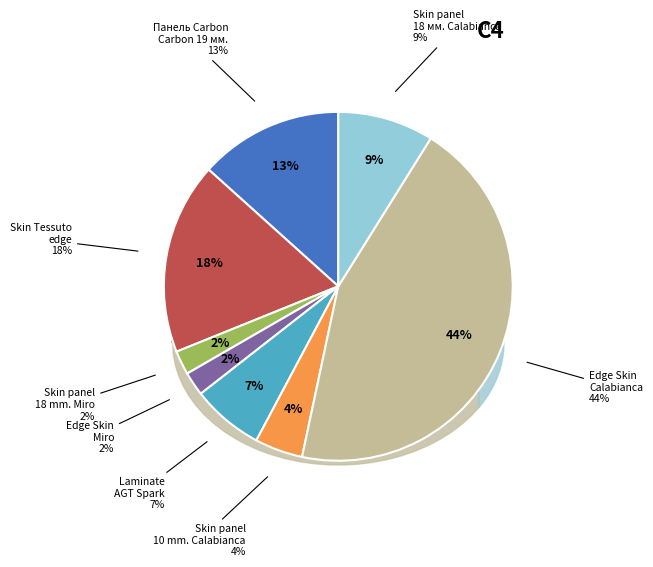

Combined, do Панель Carbon Carbon 19 мм. Металдекор and Edge Skin Miro account for over 50%?

No